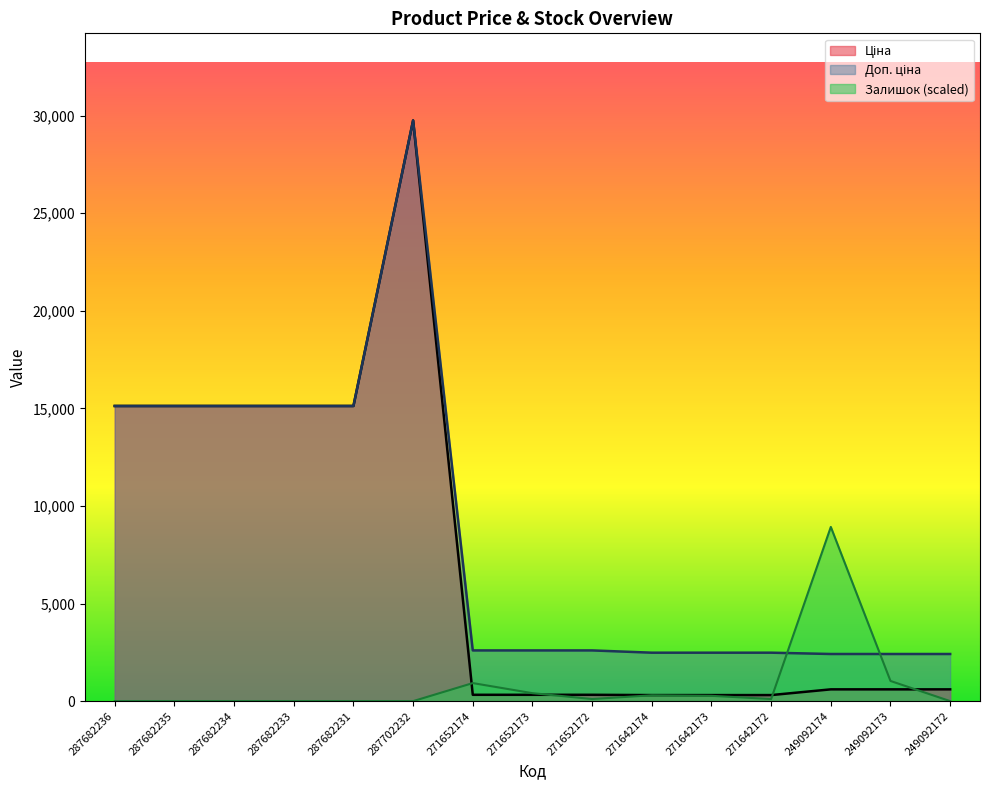

Reading right to left, transcribe all the data shown in this chart.

Ціна: 603.7	603.7	603.7	310.3	310.3	310.3	324.8	324.8	324.8	29747.2	15120.0	15120.0	15120.0	15120.0	15120.0
Доп. ціна: 2414.8	2414.8	2414.8	2482.4	2482.4	2482.4	2598.3	2598.3	2598.3	29747.2	15120.0	15120.0	15120.0	15120.0	15120.0
Залишок: 0.0	1033.9	8924.2	108.8	272.1	299.3	108.8	408.1	925.1	0.0	0.0	0.0	0.0	0.0	0.0